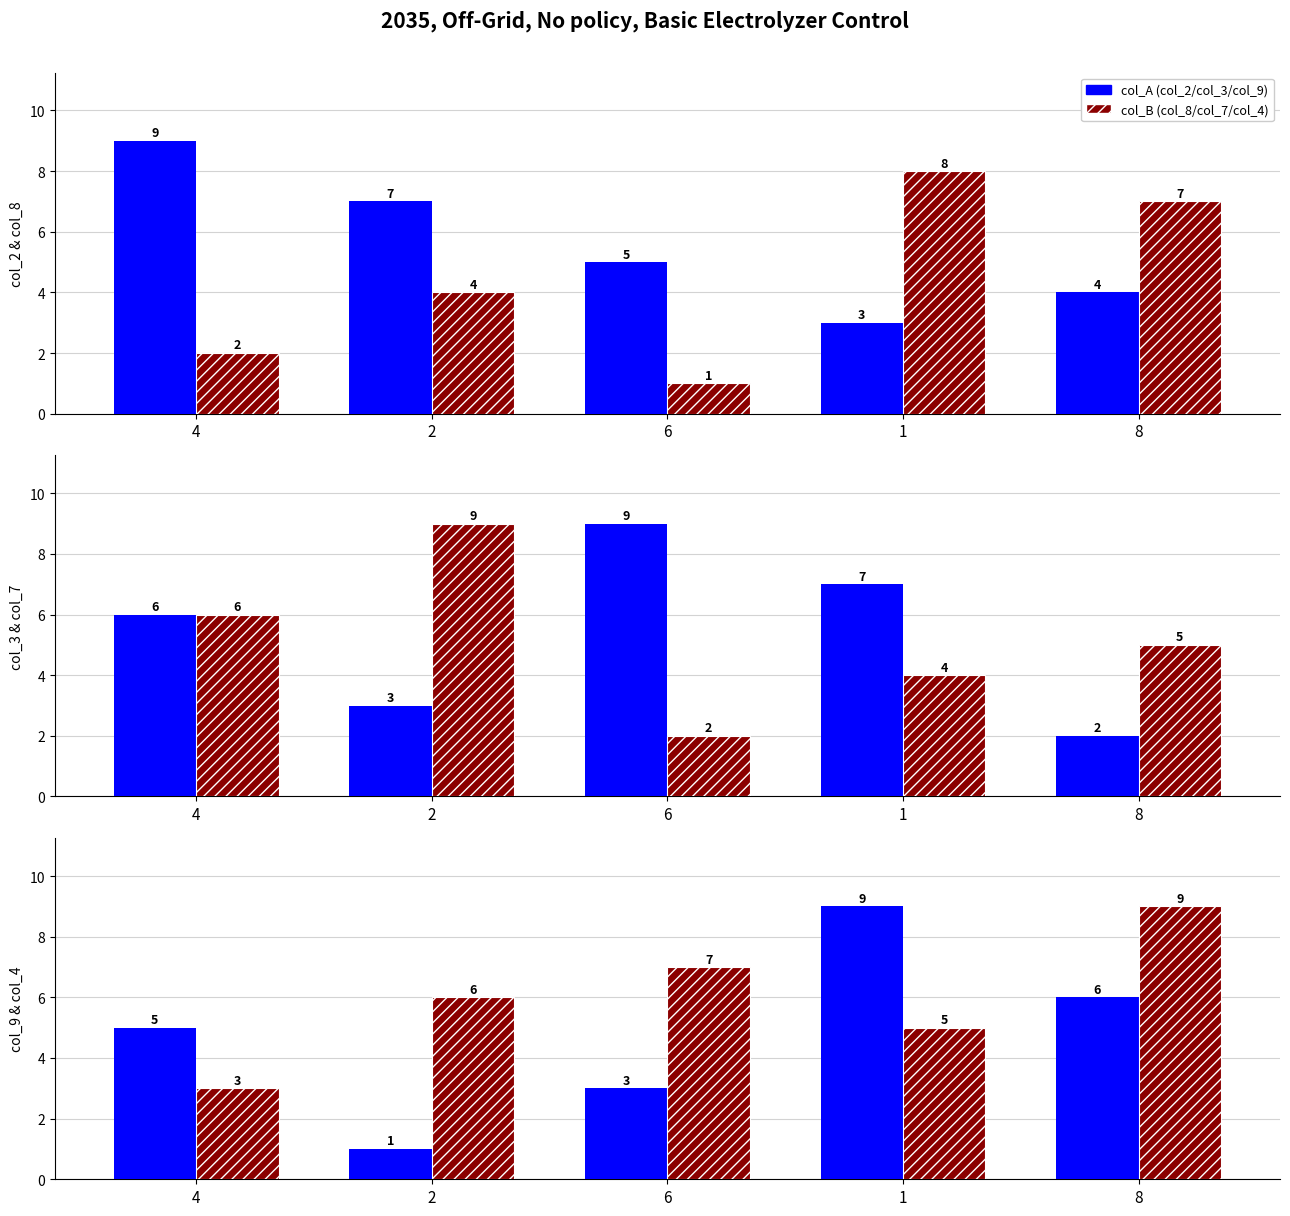

Which series has the largest range (max minus min)?

col_A